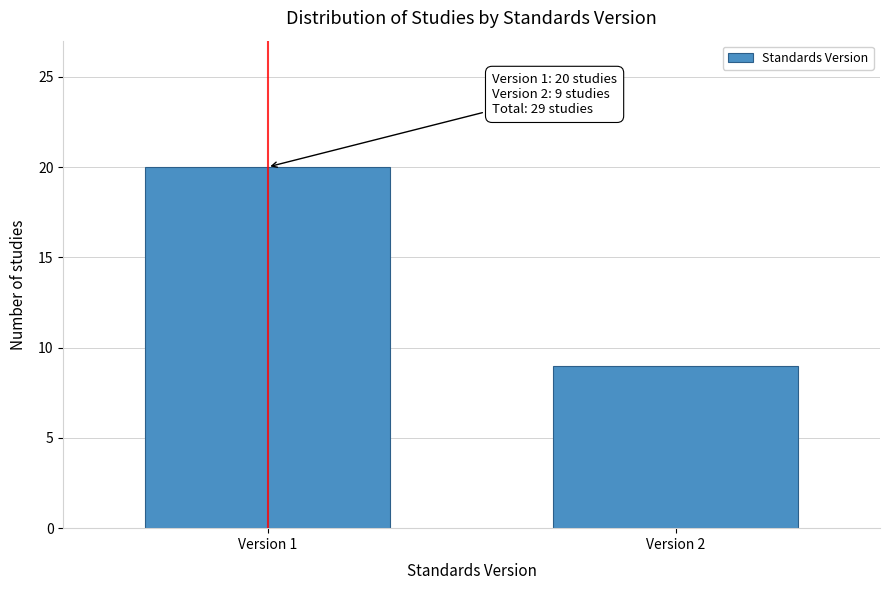

Reading left to right, extract all data points from this chart.

Version 1=20	Version 2=9